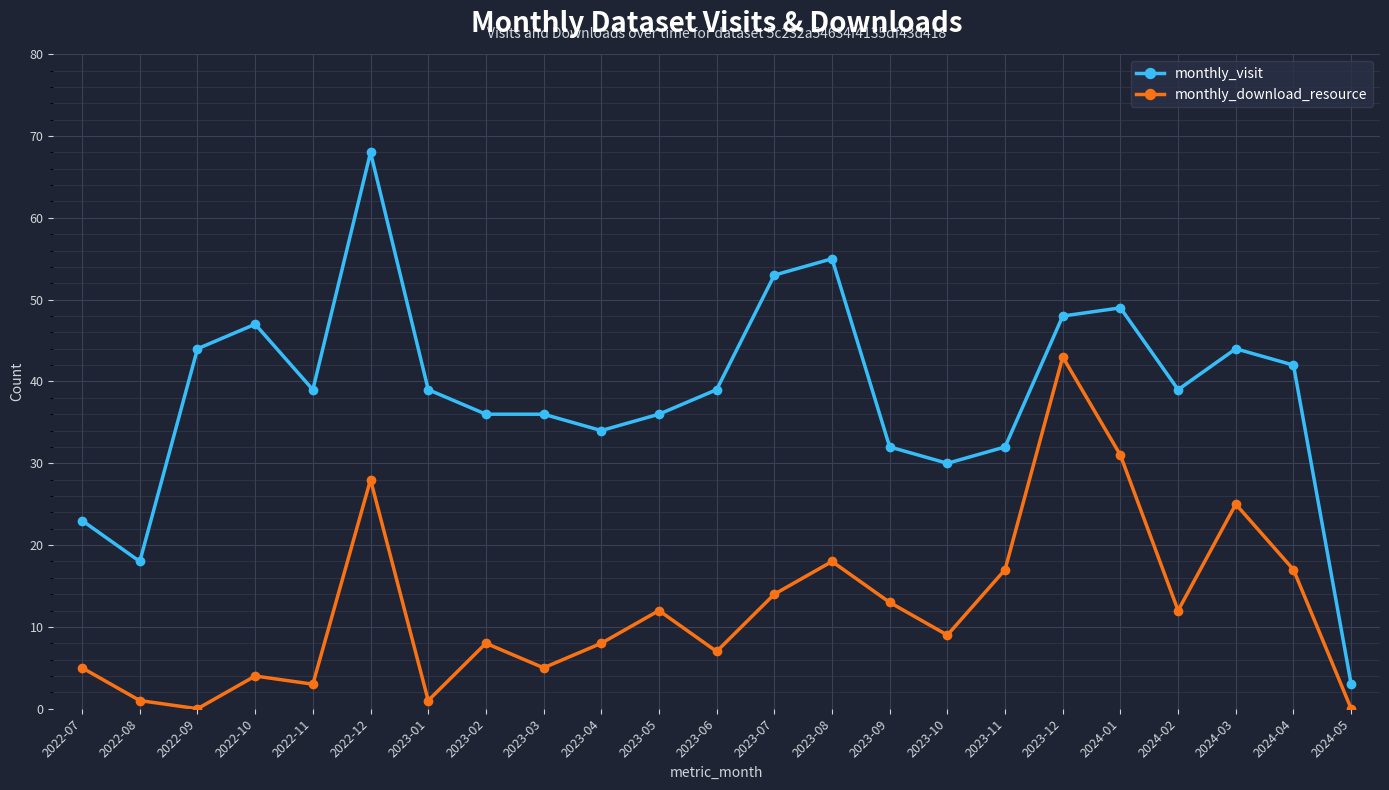

Between 2022-10 and 2022-12, which series saw the biggest shift?

monthly_download_resource